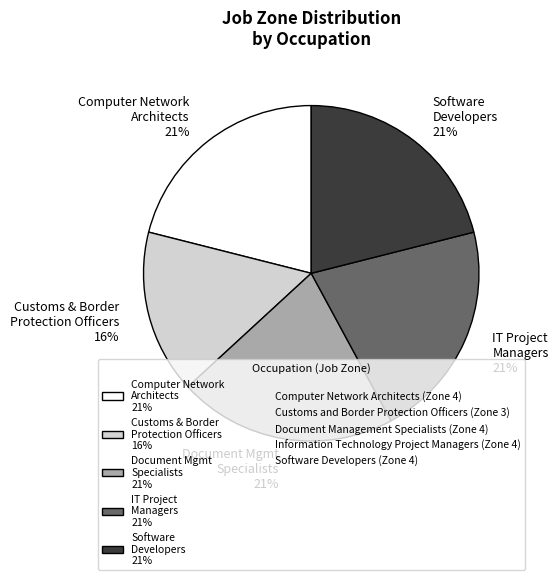

Combined, do IT Project Managers 21% and Software Developers 21% account for over 50%?

No